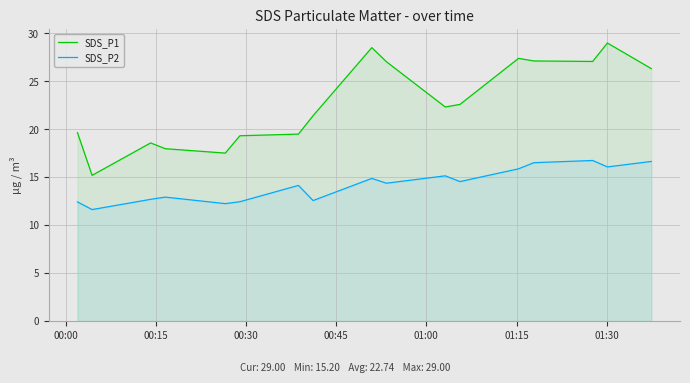

What is the smallest value displayed?

11.6